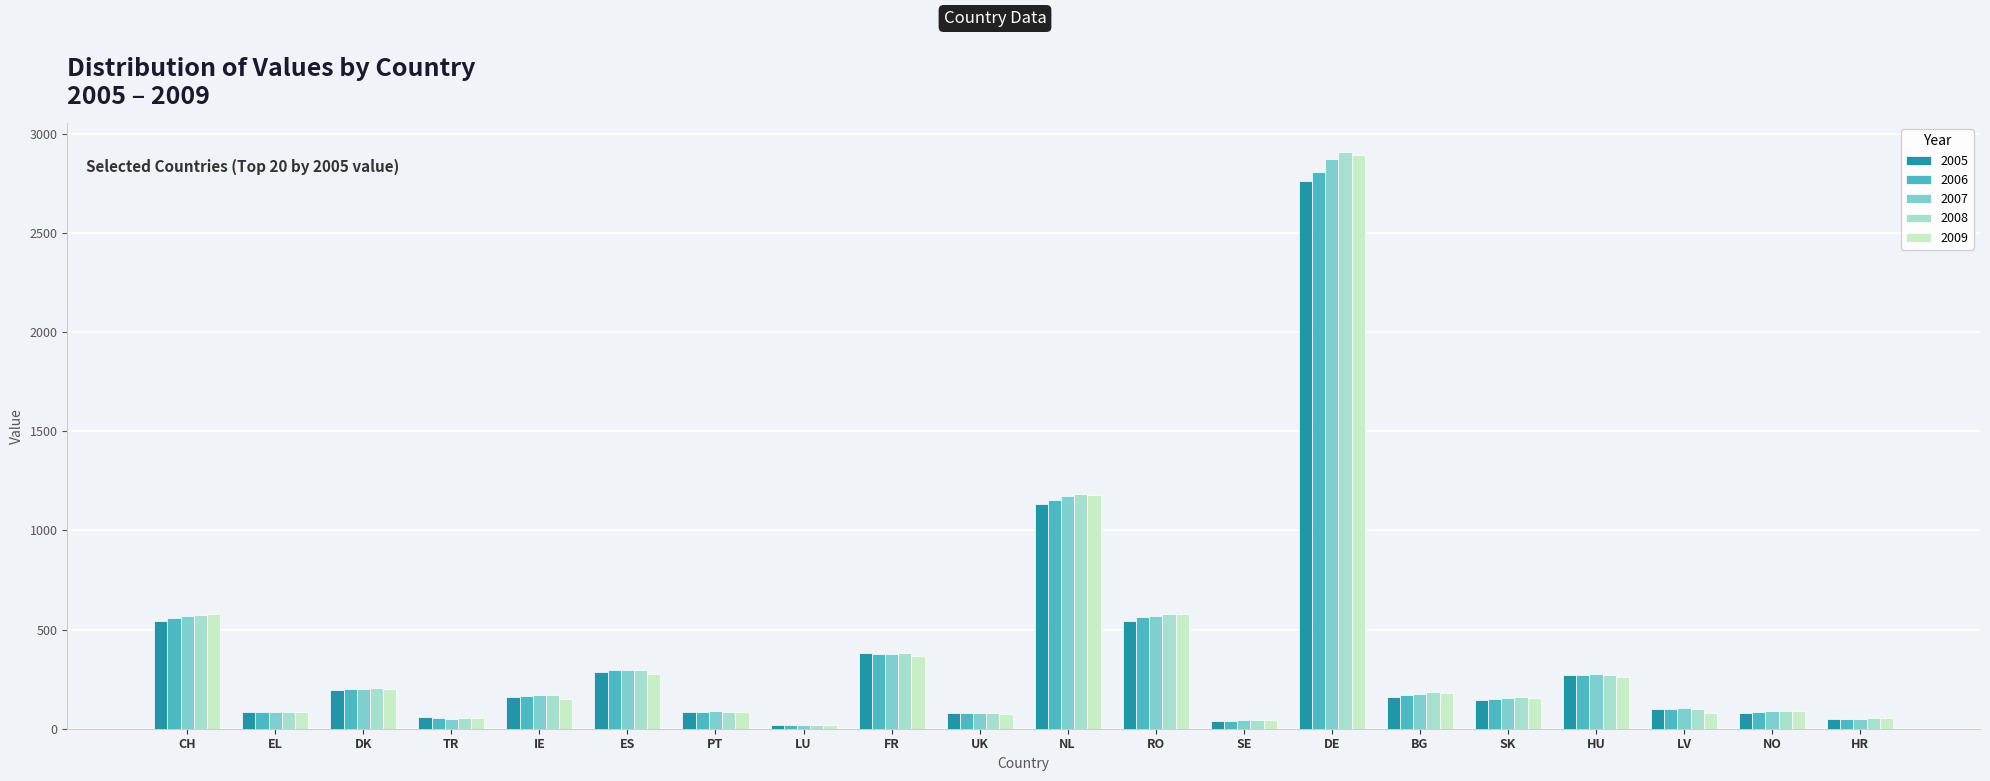

What is the total value across all series at NO?

436.2